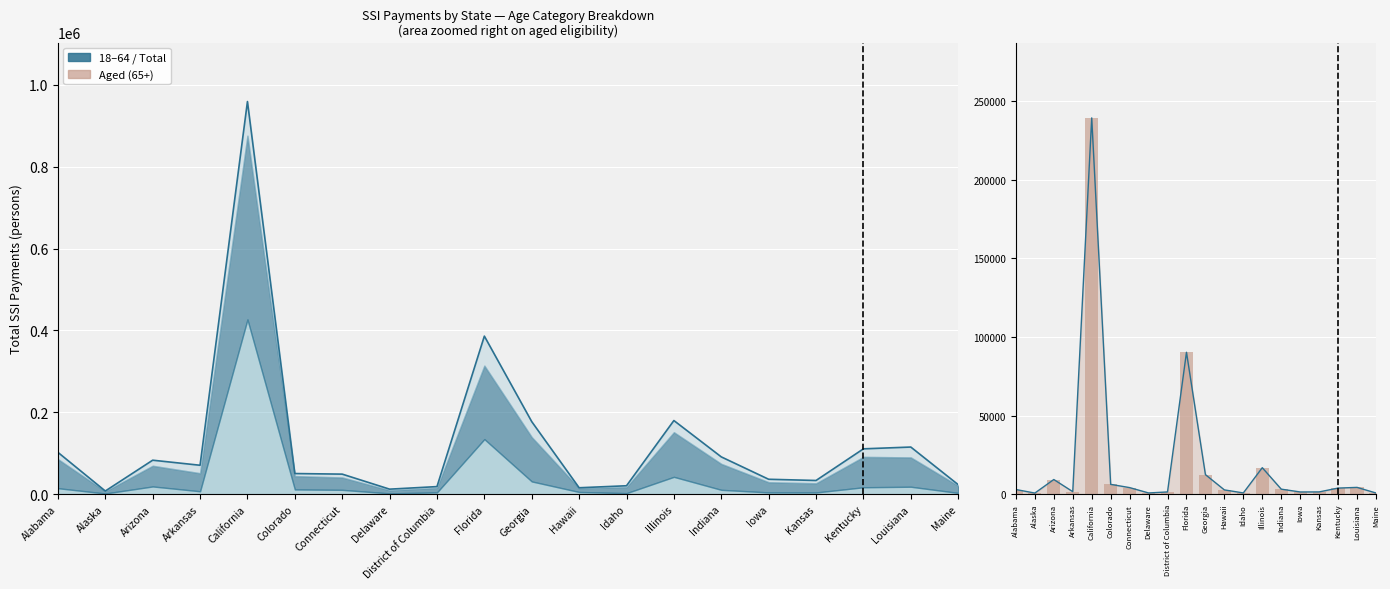

How many values in the Aged (bar) series are below 3180?

10